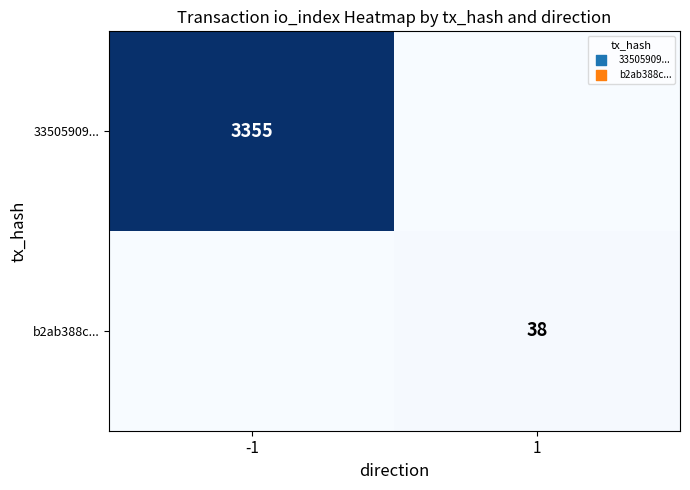

True or false: 33505909... has a value of 3355 at -1.

True